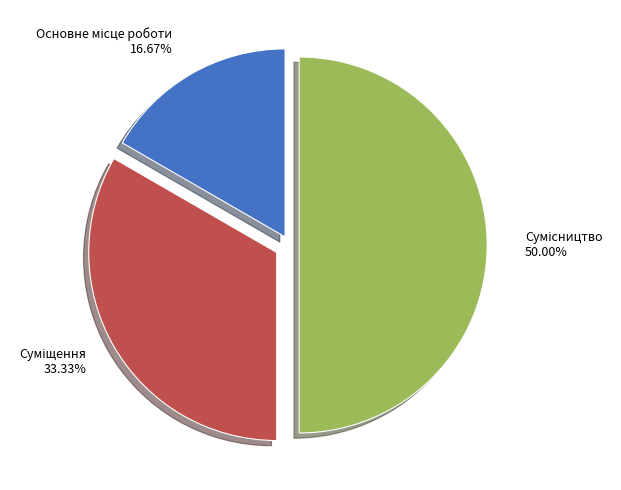

Is Сумісництво the majority of the pie?

No